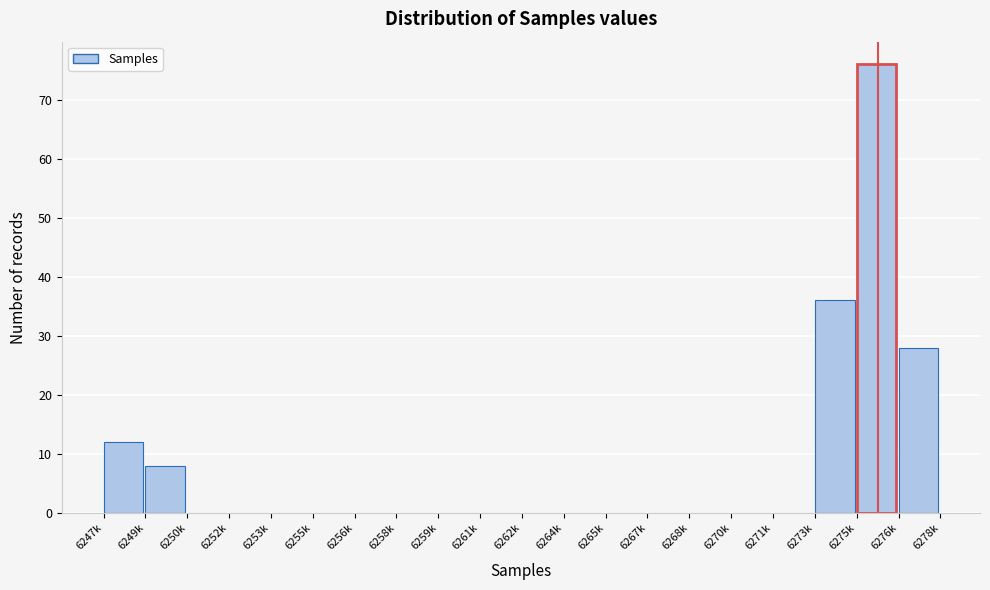

Reading left to right, what are all the values shown in this chart?

6247k=12	6249k=8	6250k=0	6252k=0	6253k=0	6255k=0	6256k=0	6258k=0	6259k=0	6261k=0	6262k=0	6264k=0	6265k=0	6267k=0	6268k=0	6270k=0	6271k=0	6273k=36	6275k=76	6276k=28